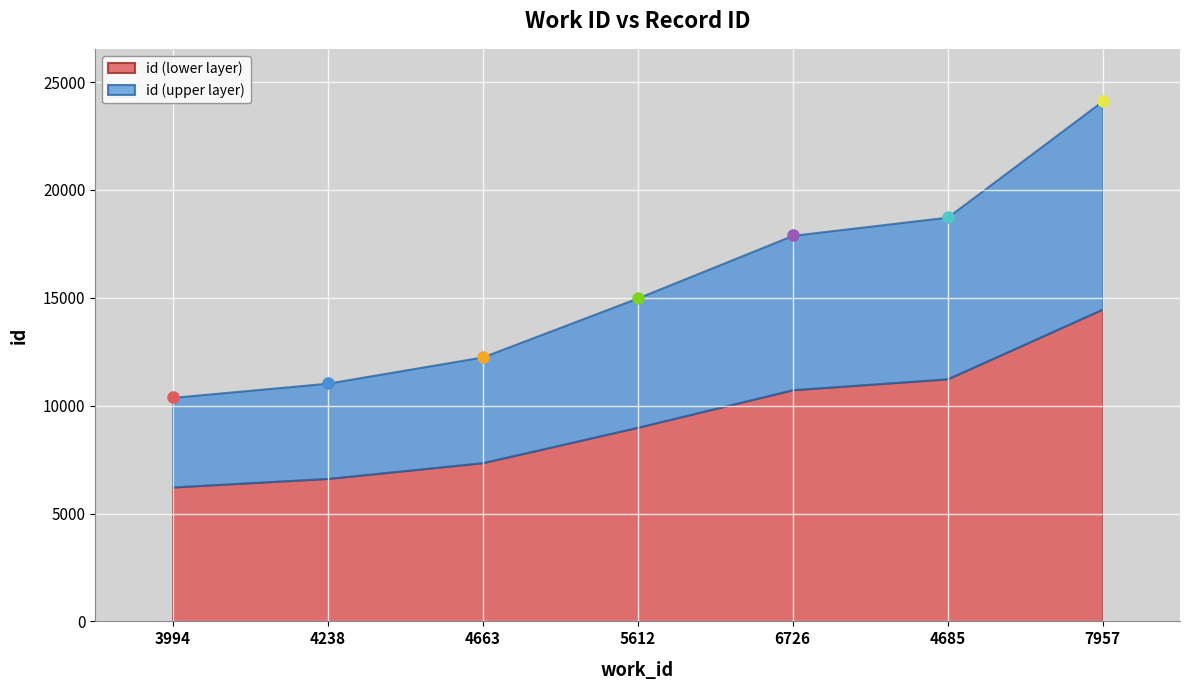

What is the label of the 4th point from the left?

5612